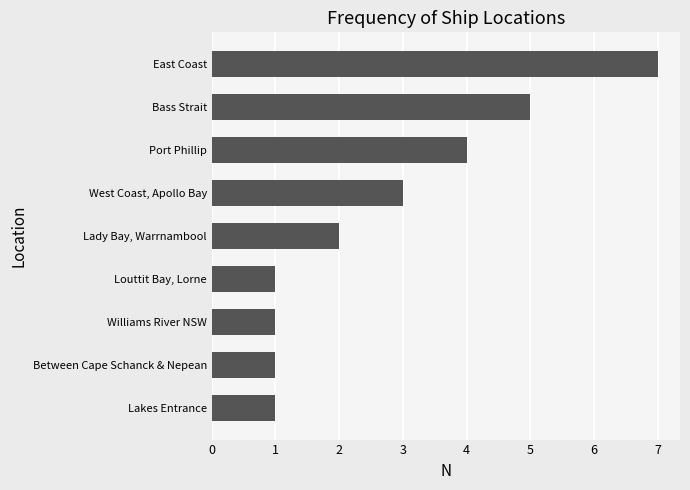

What is the average value?

3